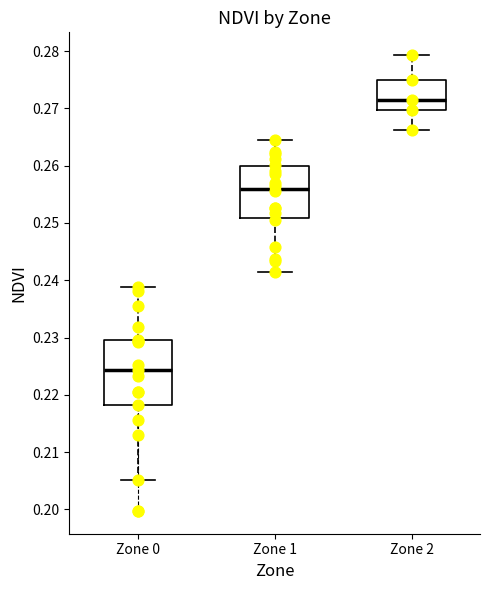

Comparing the boxes themselves (not the whiskers), which one is the tallest?

Zone 0